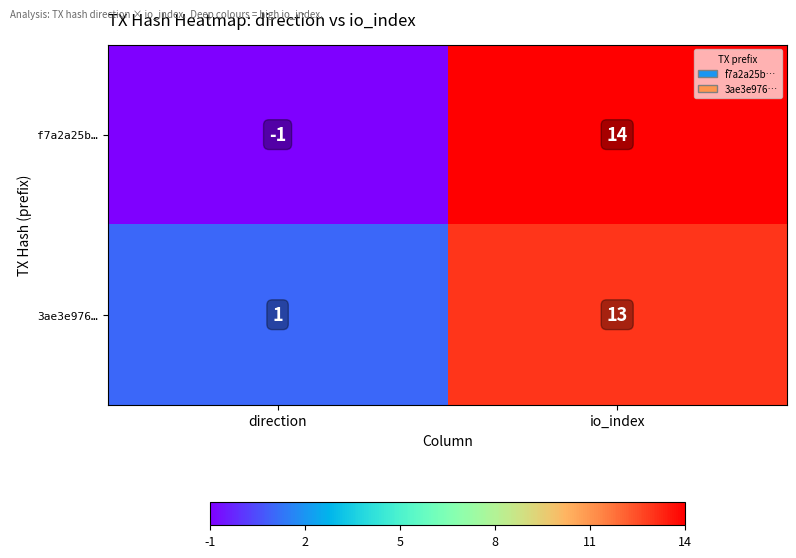

What is the average value of the 3ae3e976… series?

7